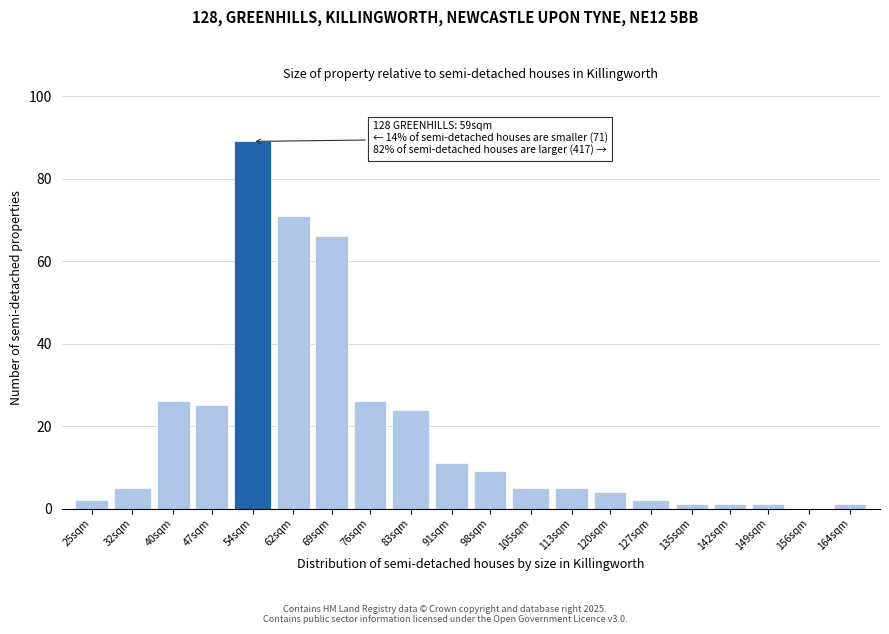

Reading left to right, list all the values displayed in this chart.

25sqm=2	32sqm=5	40sqm=26	47sqm=25	54sqm=89	62sqm=71	69sqm=66	76sqm=26	83sqm=24	91sqm=11	98sqm=9	105sqm=5	113sqm=5	120sqm=4	127sqm=2	135sqm=1	142sqm=1	149sqm=1	156sqm=0	164sqm=1